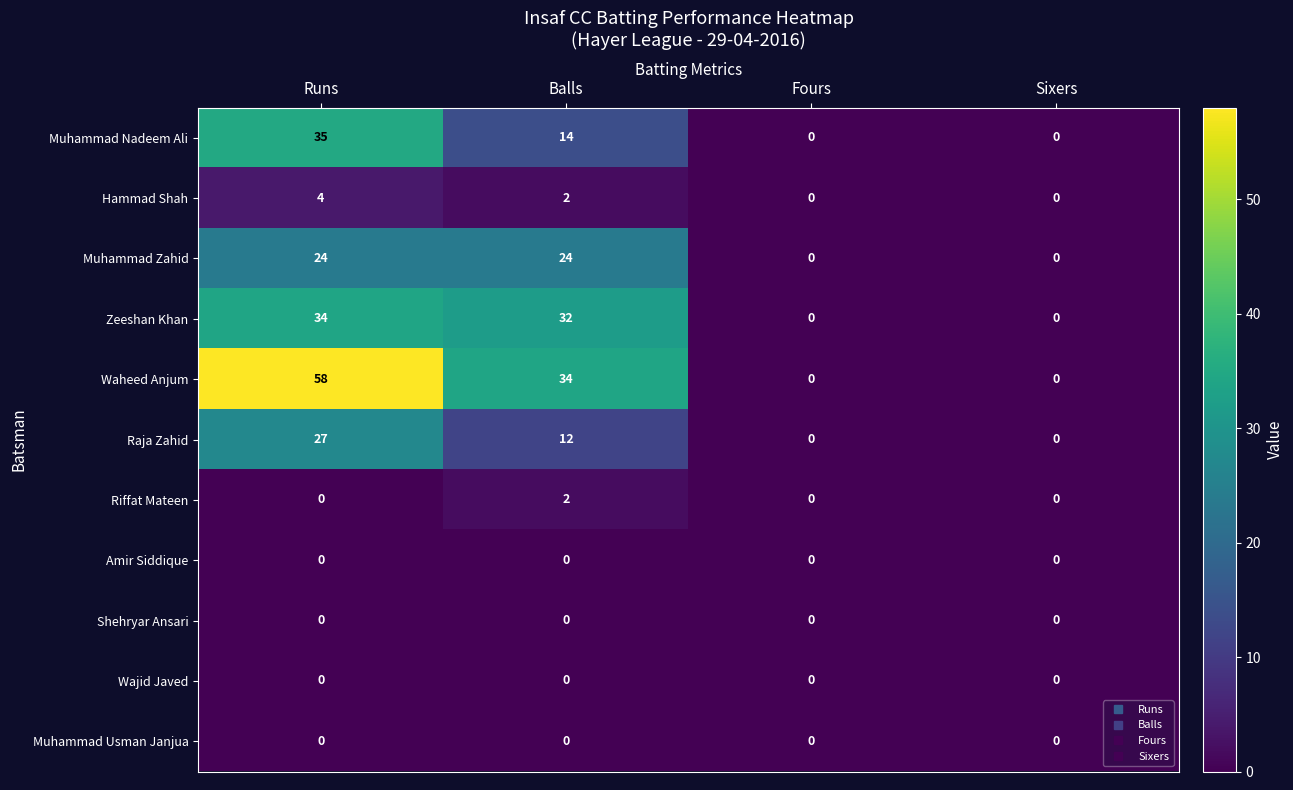

What is the maximum value shown in the chart?

58